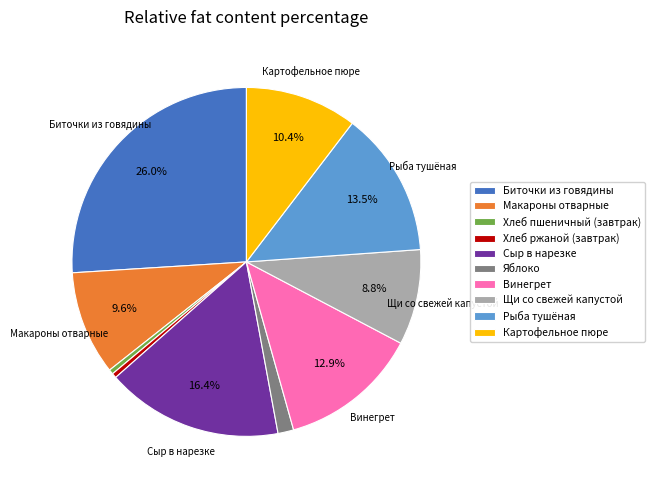

What is the total percentage of Картофельное пюре and Сыр в нарезке?

26.8%